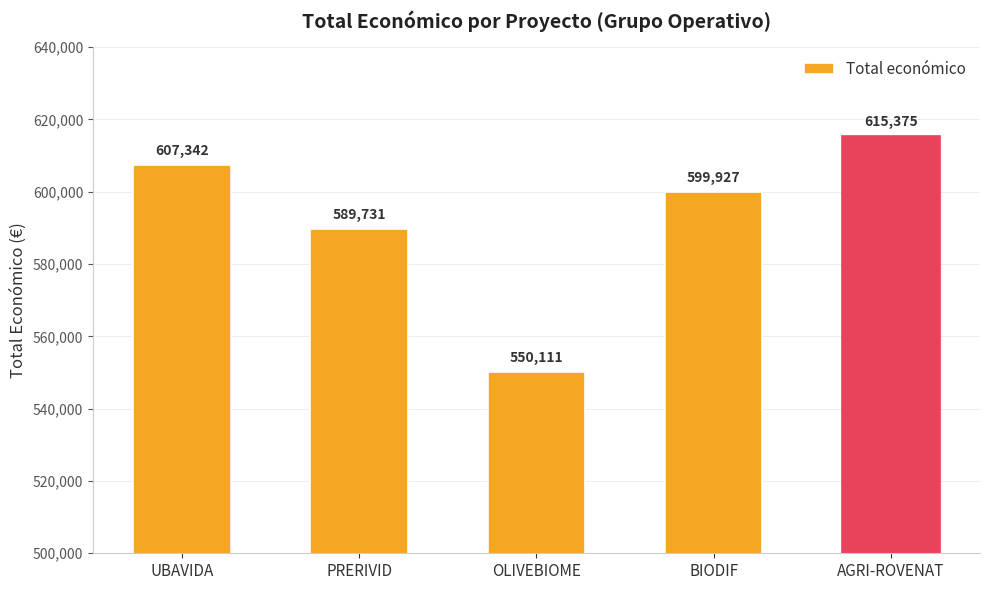

True or false: the data shows 615375 at AGRI-ROVENAT.

True